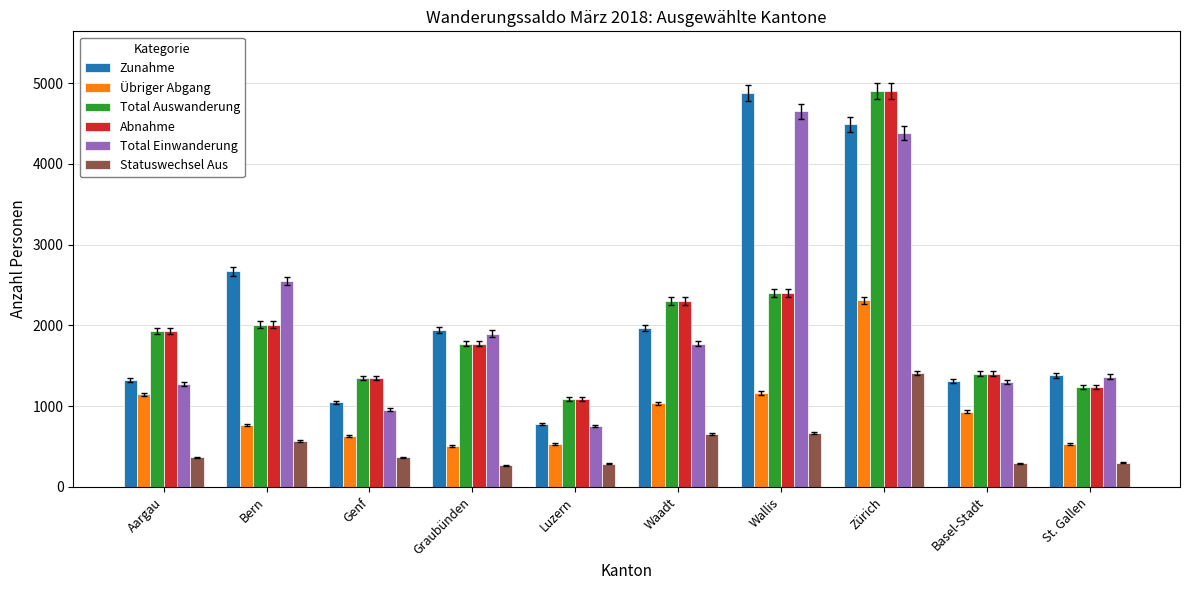

Is the value of Total Auswanderung at Genf greater than the value of Statuswechsel Aus at Waadt?

Yes